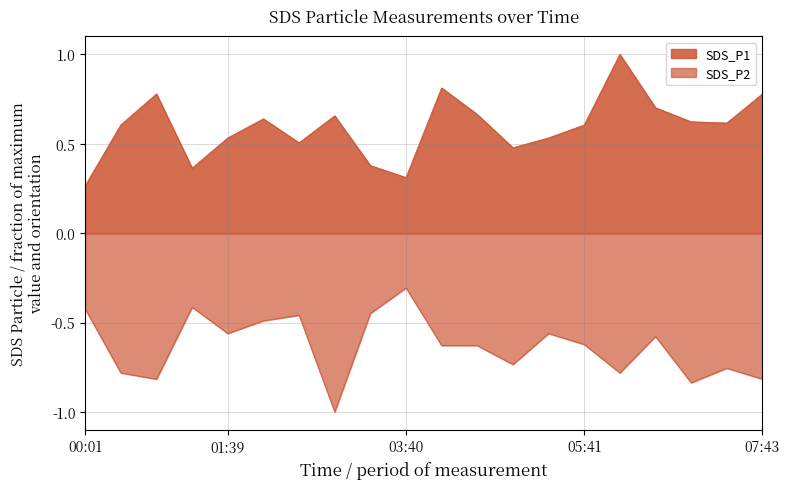

True or false: SDS_P1 and SDS_P2 cross at least once.

False